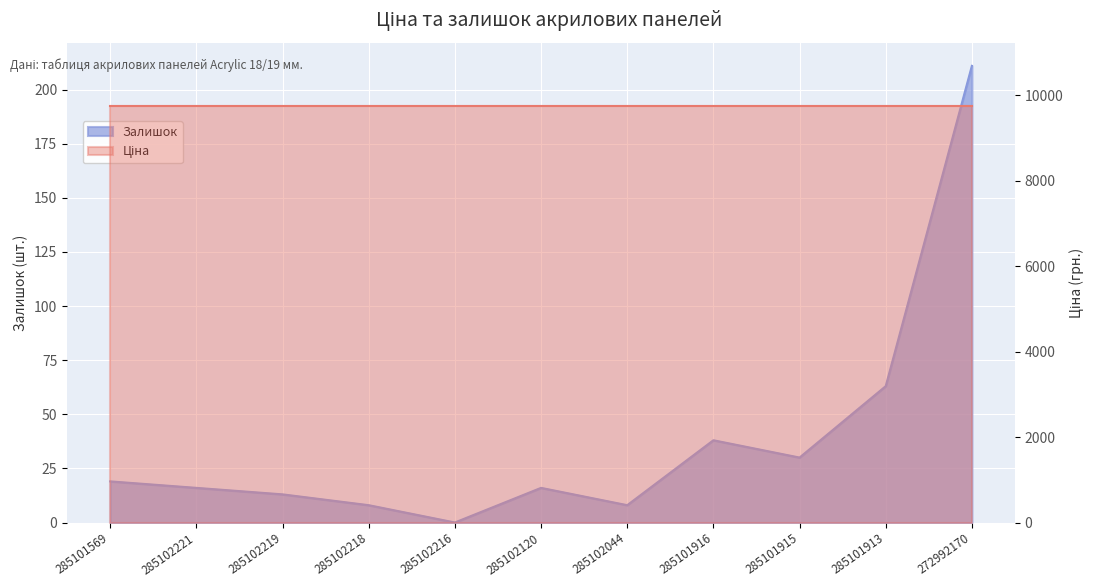

Which category has the lowest value across all series?

285102216